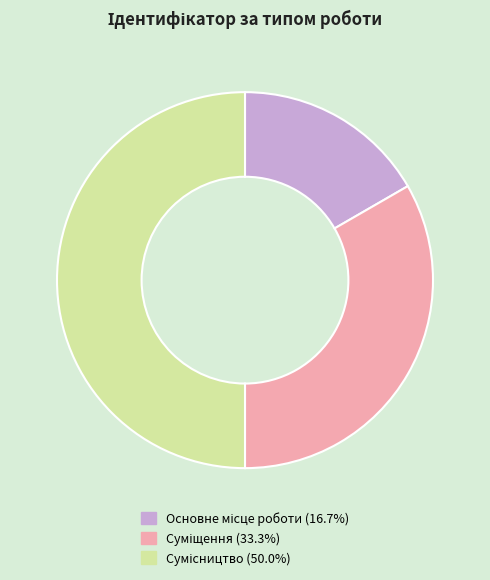

To the nearest percent, what is the combined percentage of Сумісництво and Суміщення?

83%